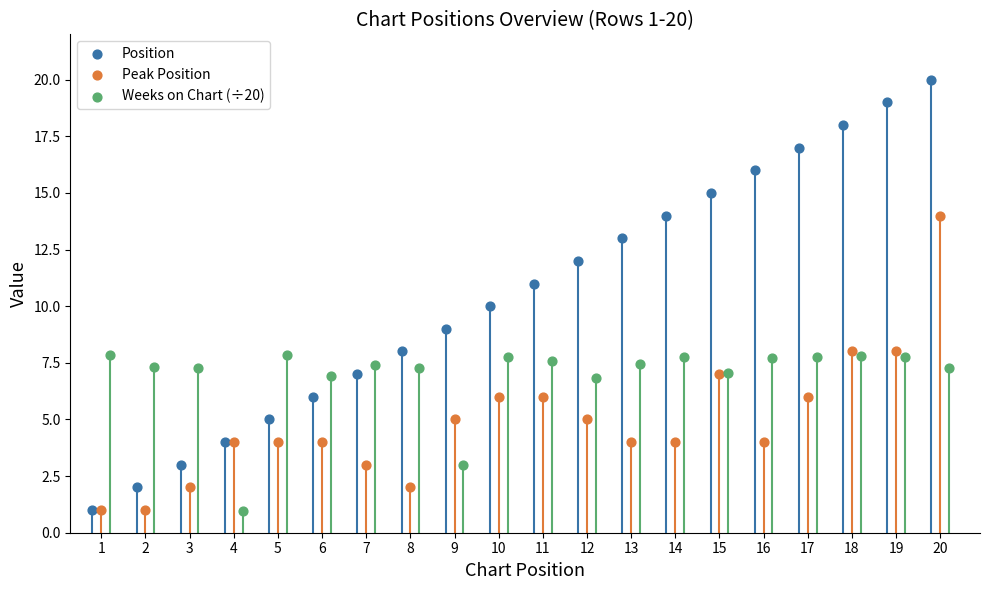

Which series has the largest Y range (max minus min)?

Position